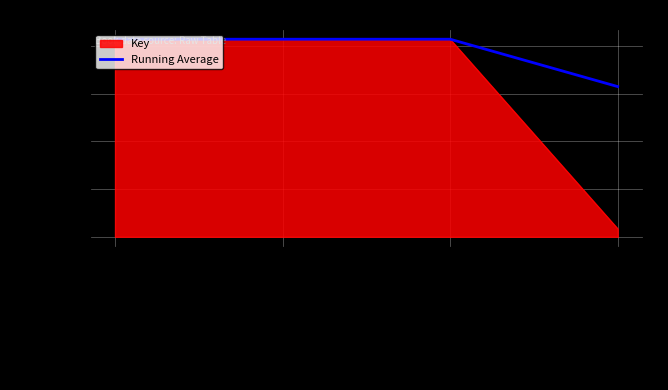

True or false: there are more than 1 points higher than both neighbors.

False